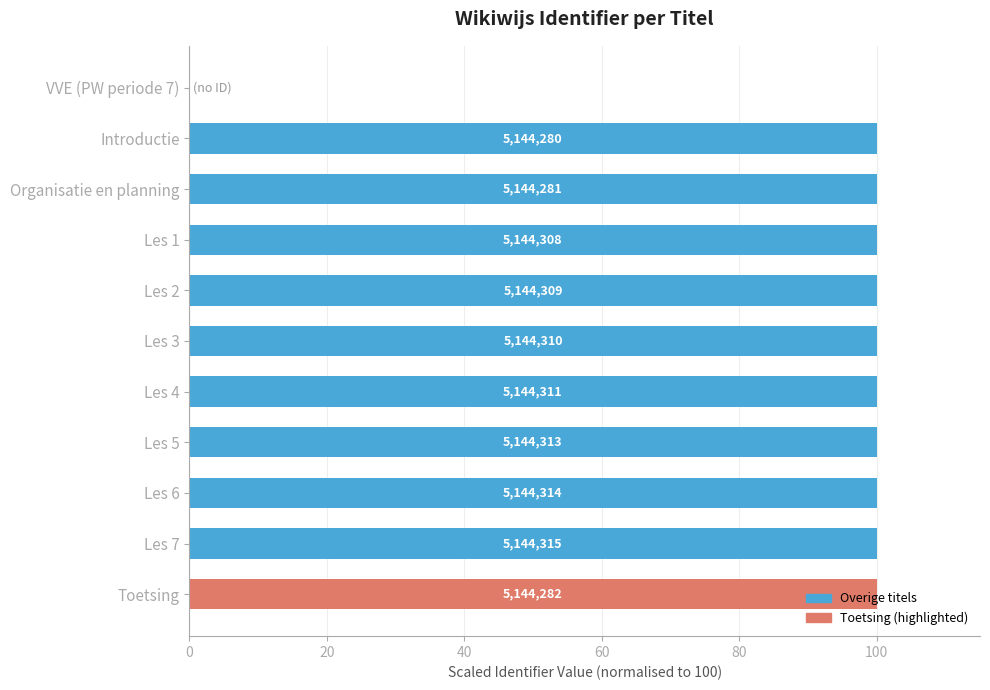

Are the bars horizontal?

Yes